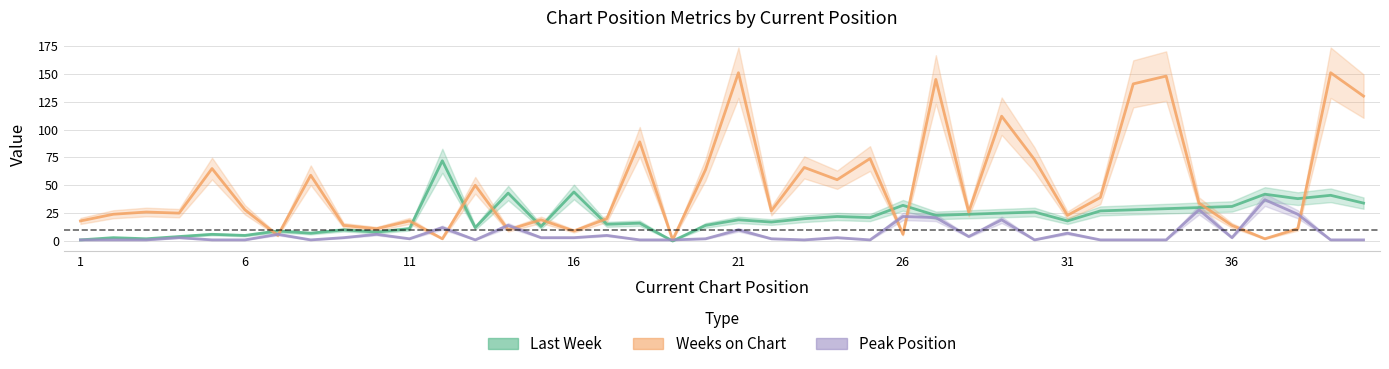

Reading right to left, what are all the values shown in this chart?

Last Week: 34	41	38	42	31	30	29	28	27	18	26	25	24	23	32	21	22	20	17	19	14	0	16	15	44	13	43	12	72	11	8	10	7	9	5	6	4	2	3	1
Weeks on Chart: 130	151	11	2	14	34	148	141	39	23	73	112	26	145	6	74	55	66	27	151	64	1	89	20	9	19	10	50	2	18	11	14	59	5	28	65	25	26	24	18
Peak Position: 1	1	24	37	3	28	1	1	1	7	1	19	4	21	22	1	3	1	2	10	2	1	1	5	3	3	14	1	12	2	6	3	1	6	1	1	3	1	1	1